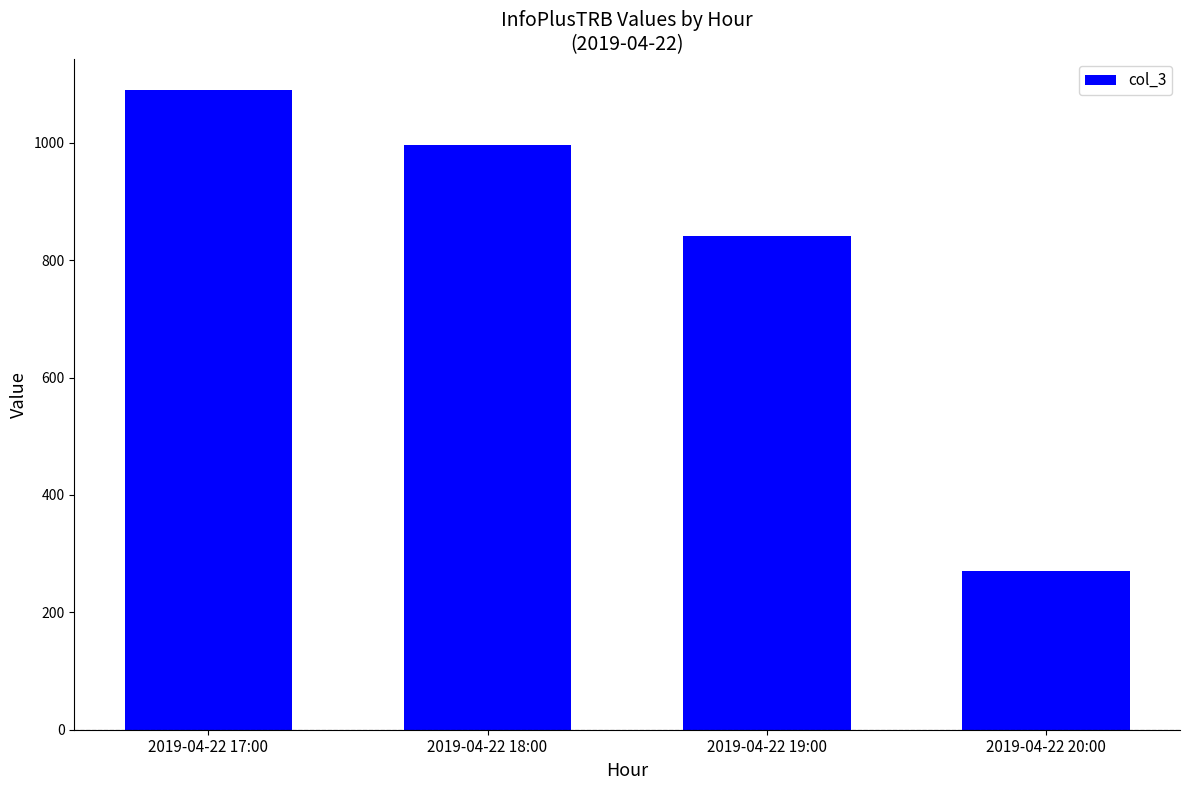

What is the difference between the values at 2019-04-22 19:00 and 2019-04-22 17:00?

248